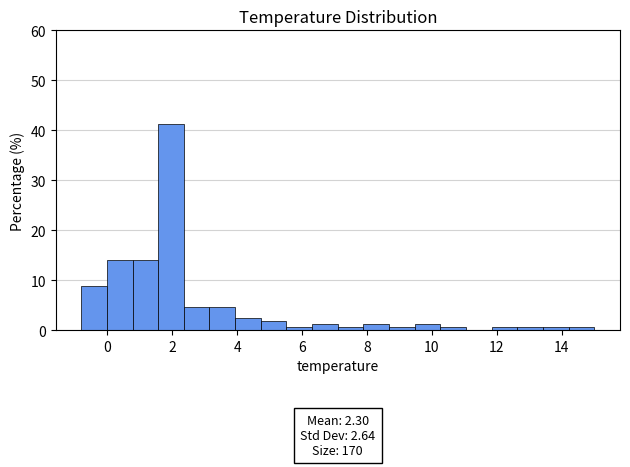

Read against the x-axis, roughly where is the centre of the tallest bar?

2.0